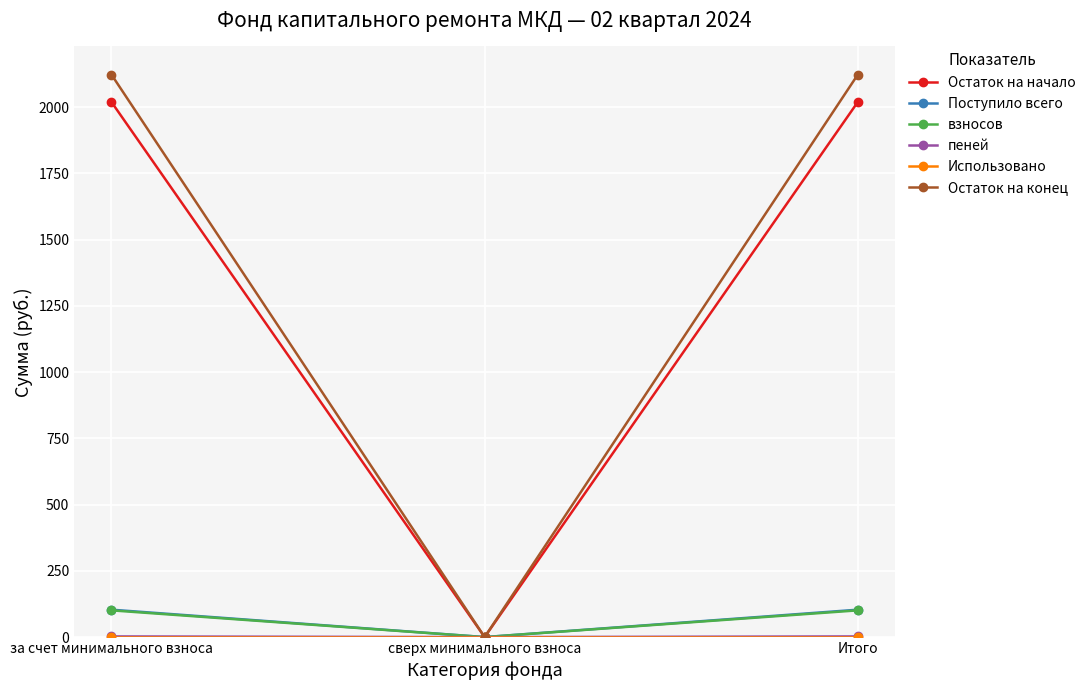

At which label does взносов reach its minimum?

сверх минимального взноса